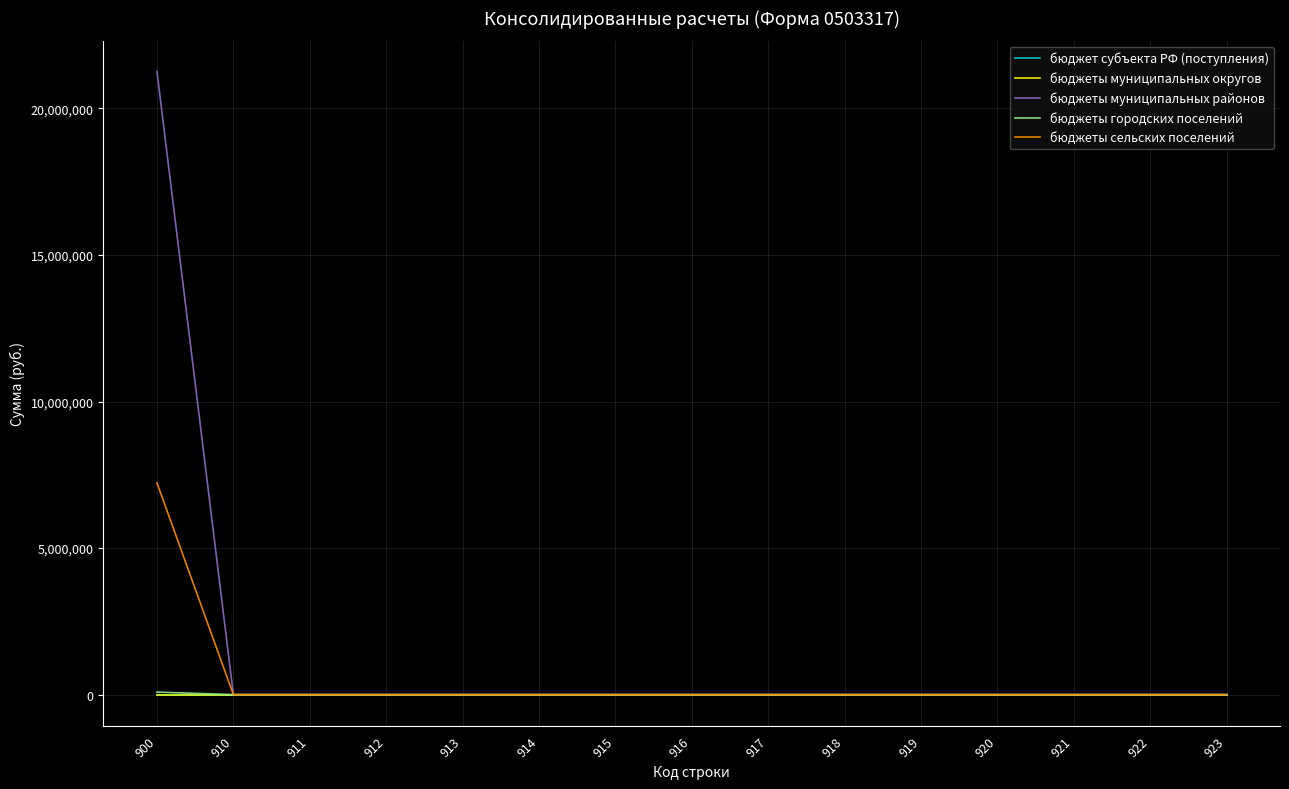

At which category is the sum across all series the highest?

900